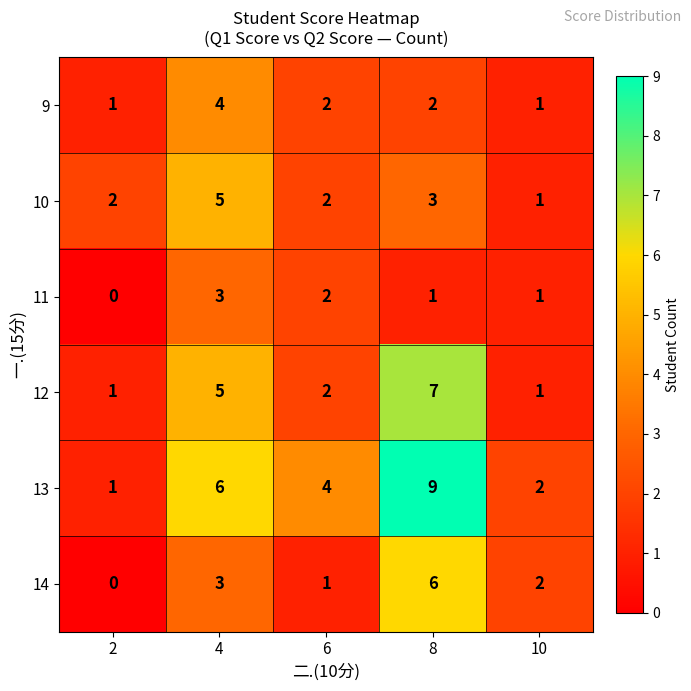

Reading right to left, extract all data points from this chart.

9: 1	2	2	4	1
10: 1	3	2	5	2
11: 1	1	2	3	0
12: 1	7	2	5	1
13: 2	9	4	6	1
14: 2	6	1	3	0